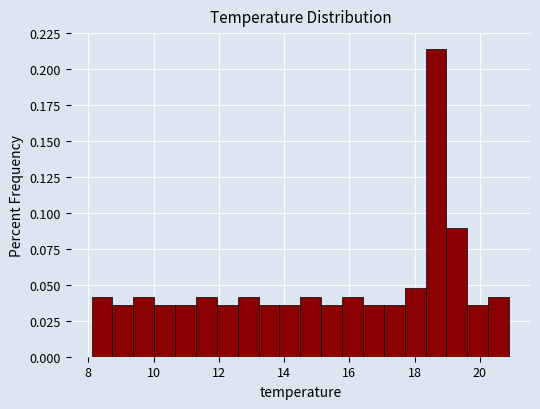

Read against the x-axis, roughly where is the centre of the tallest bar?

18.6